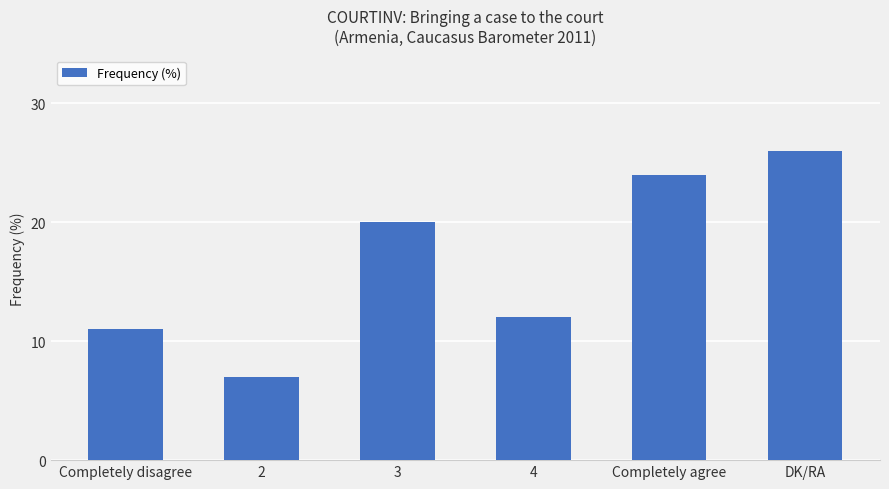

Count the number of data series in this chart.

1